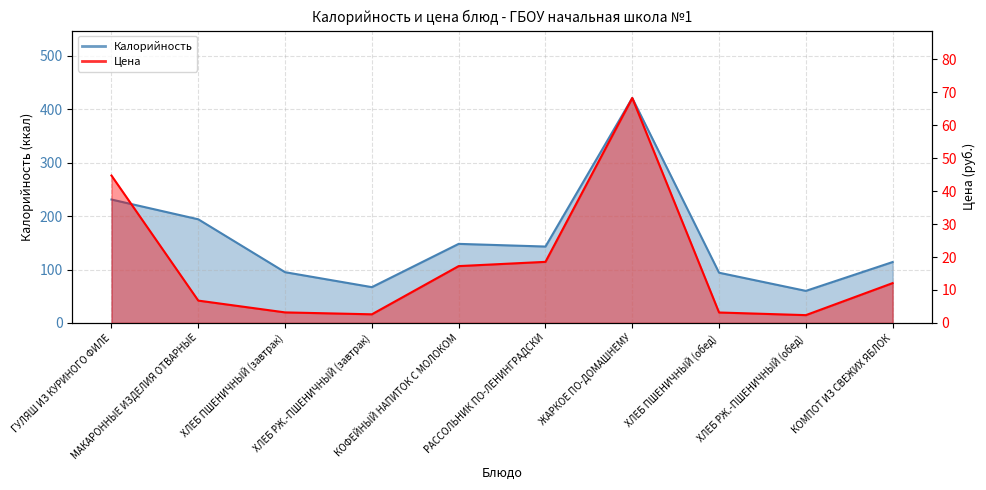

At which category is the sum across all series the highest?

ЖАРКОЕ ПО-ДОМАШНЕМУ